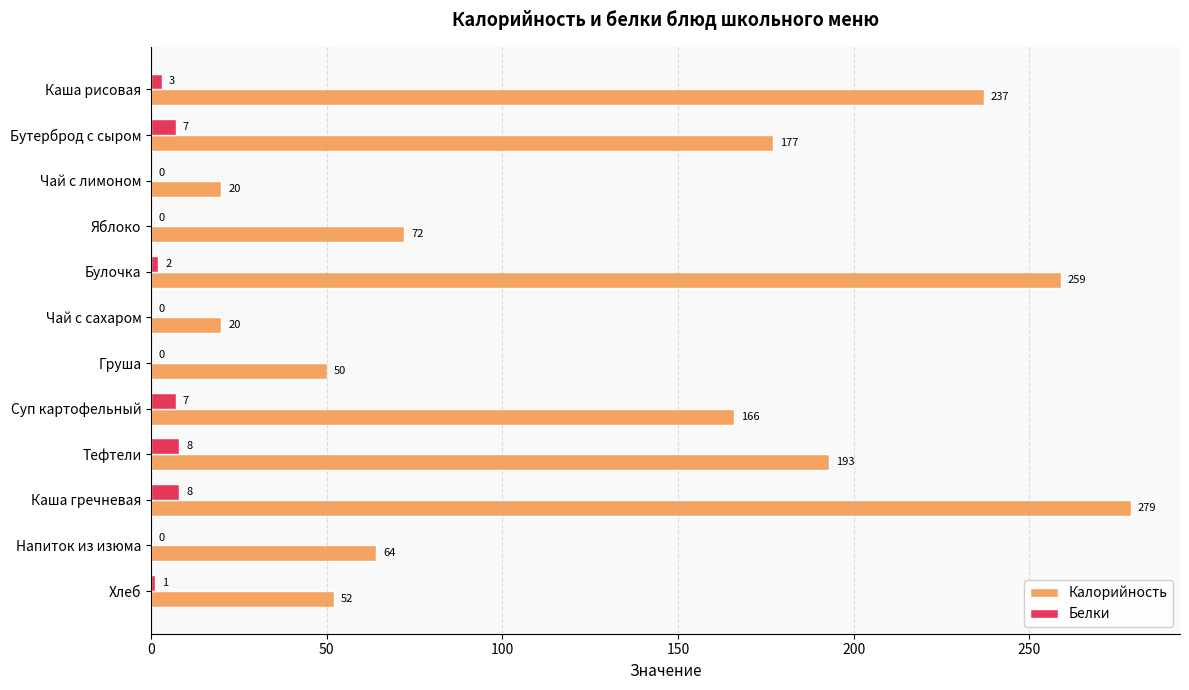

What is the sum of all Калорийность values?

1589